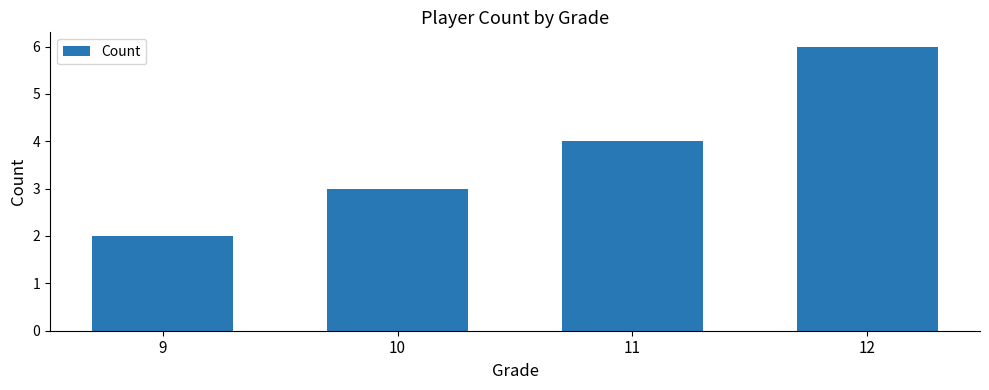

Rank the categories by value from highest to lowest.

12, 11, 10, 9